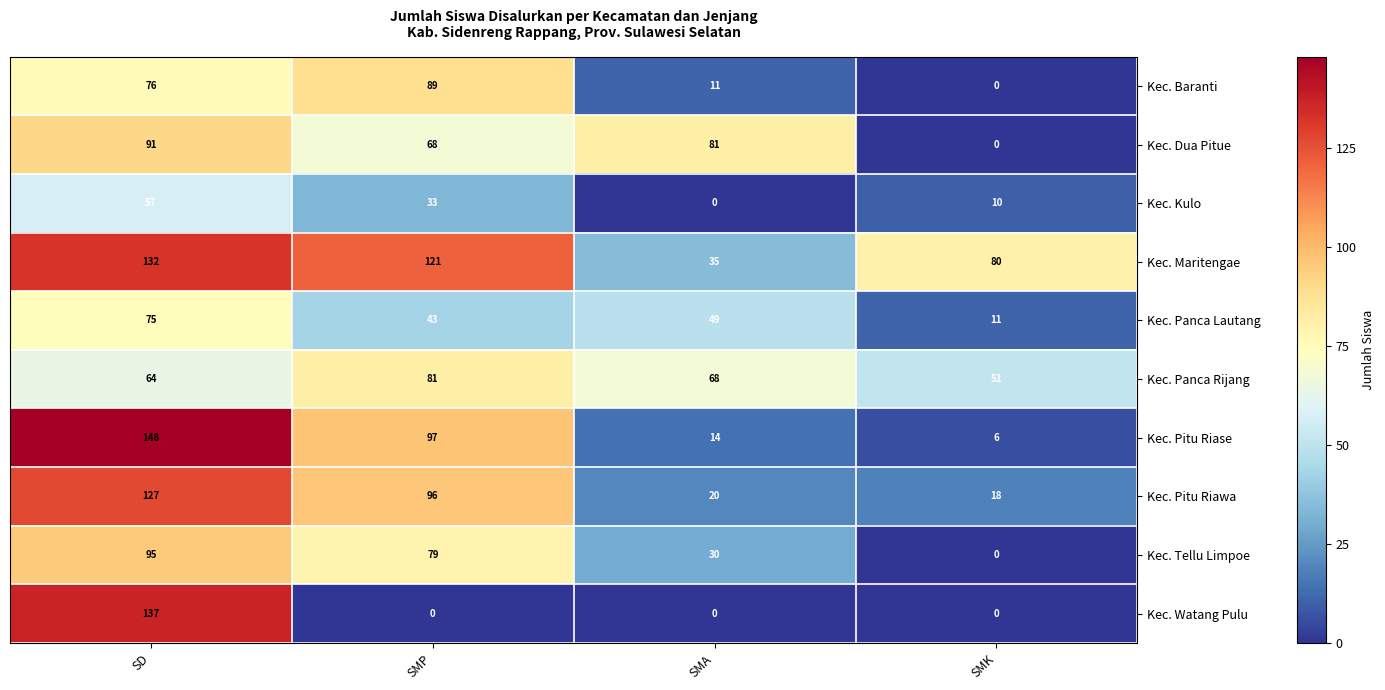

How many Kec. Kulo values are between 10 and 57?

3